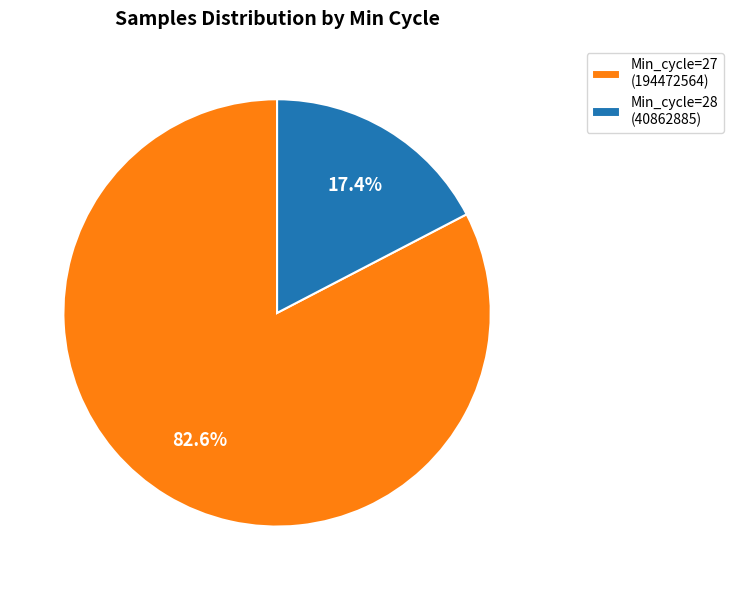

Which slice is the smallest?

Min_cycle=28 (40862885)